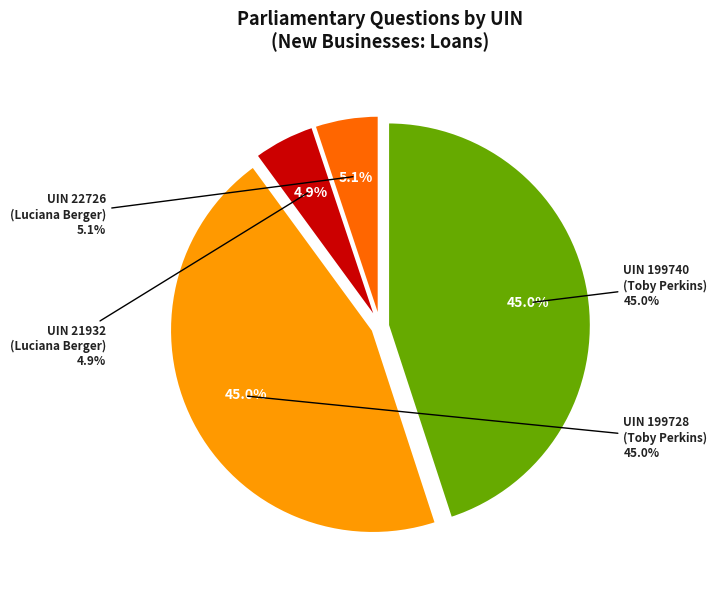

Combined, what portion of the pie is 21932 and 199728?

49.9%